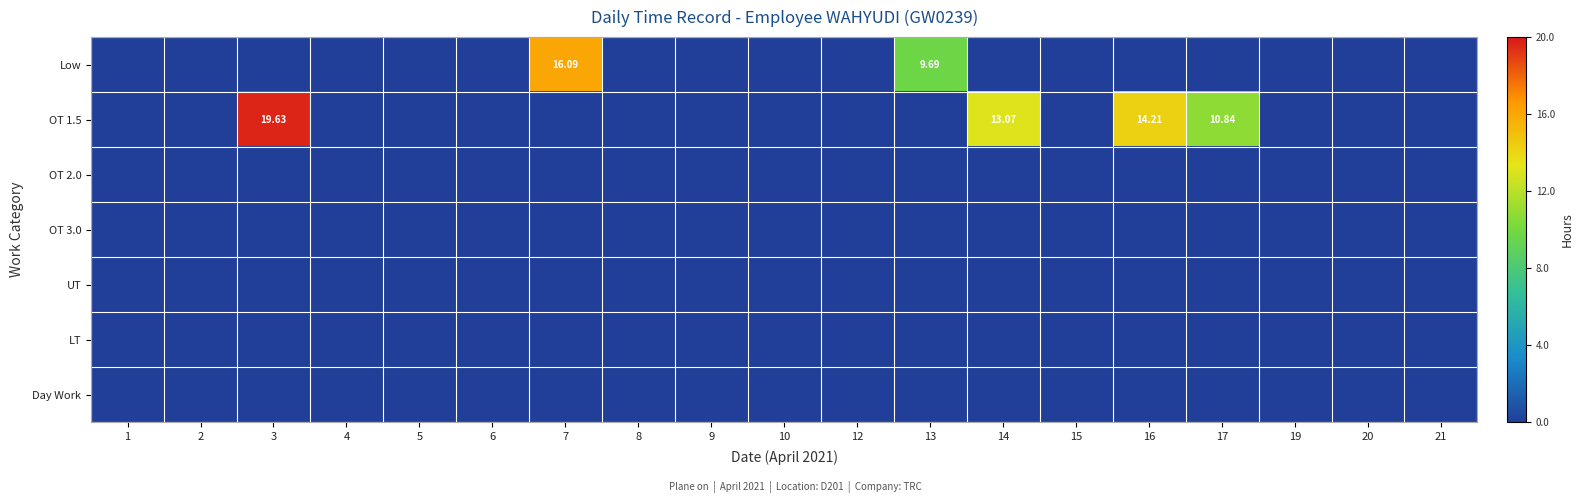

True or false: OT 3.0 has a value of 0.0 at 8.

True